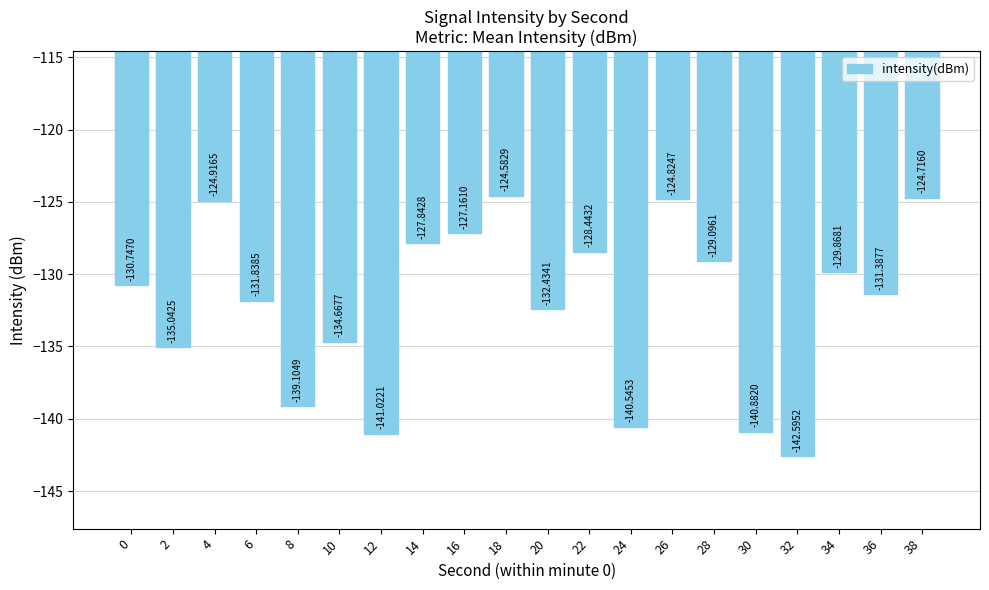

The value at 26 is -211.2. True or false?

False